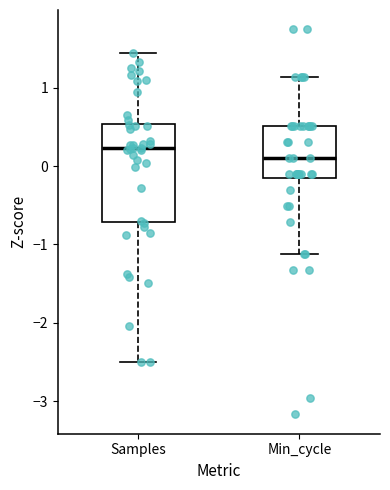

Reading left to right, read every box against the y-axis: the position of its median line, the range the box covers, and the ends of its whiskers. The values are not printed on the chart, so give them approximately, as read against the axis.

Samples: median 0.2, box -0.7 to 0.5, whiskers -2.5 to 1.4
Min_cycle: median 0.1, box -0.1 to 0.5, whiskers -1.1 to 1.1